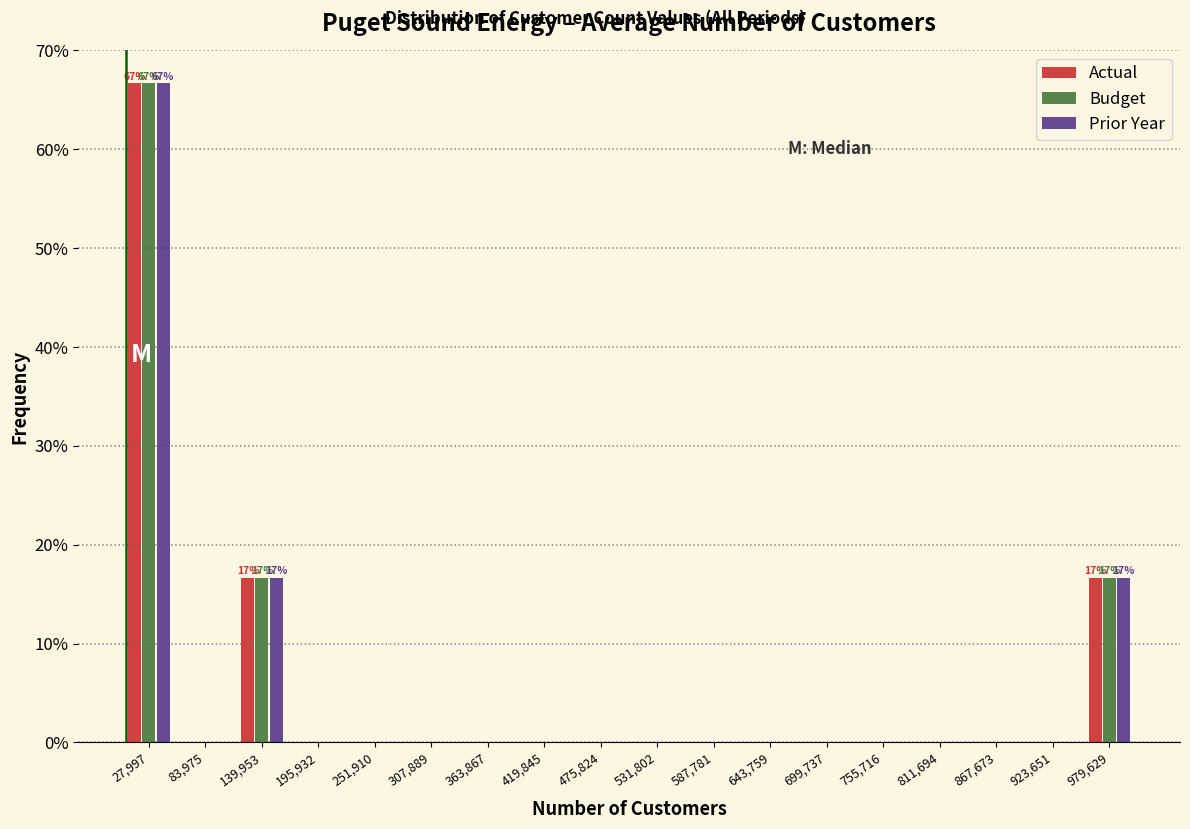

In the Actual series, which range on the x-axis has the tallest bar?

0 to 60000